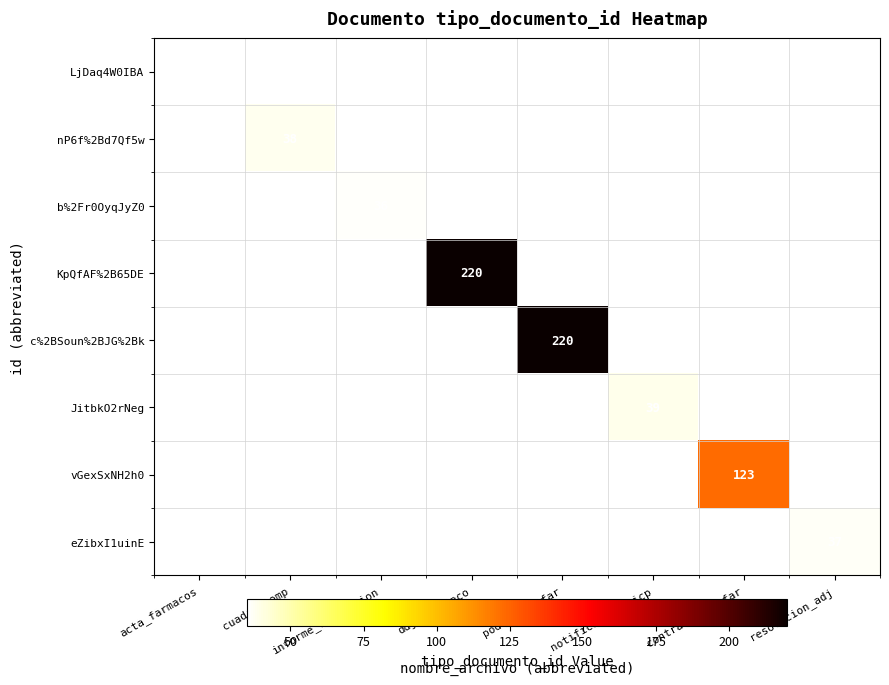

The c%2BSoun%2BJG%2Bk series shows 220 at poder_indufar. True or false?

True